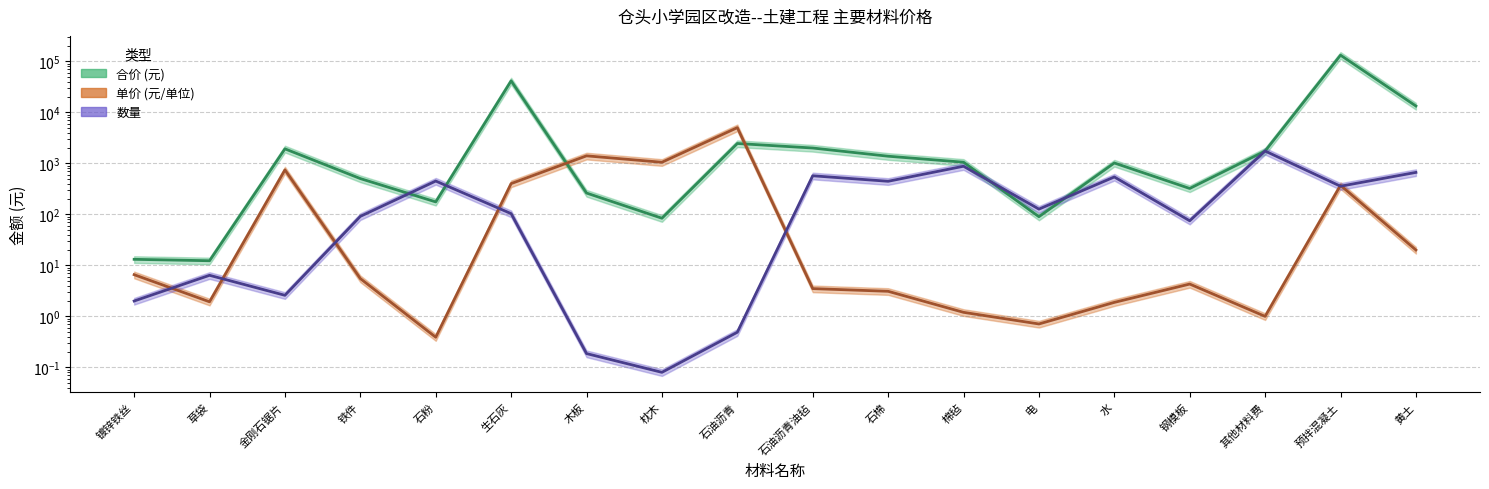

Reading left to right, transcribe all the data shown in this chart.

数量: 2.0	6.4	2.6	91.2	449.0	103.2	0.2	0.1	0.5	569.5	444.1	875.4	126.5	539.6	74.7	1740.1	355.4	663.2
单价: 6.6	1.9	742.0	5.5	0.4	400.0	1400.0	1048.0	5000.0	3.5	3.1	1.2	0.7	1.9	4.3	1.0	370.0	20.0
合价: 13.1	12.3	1919.8	501.8	175.1	41263.8	261.2	83.8	2443.4	1993.1	1376.7	1050.5	89.8	1014.5	321.1	1740.1	131502.0	13263.2